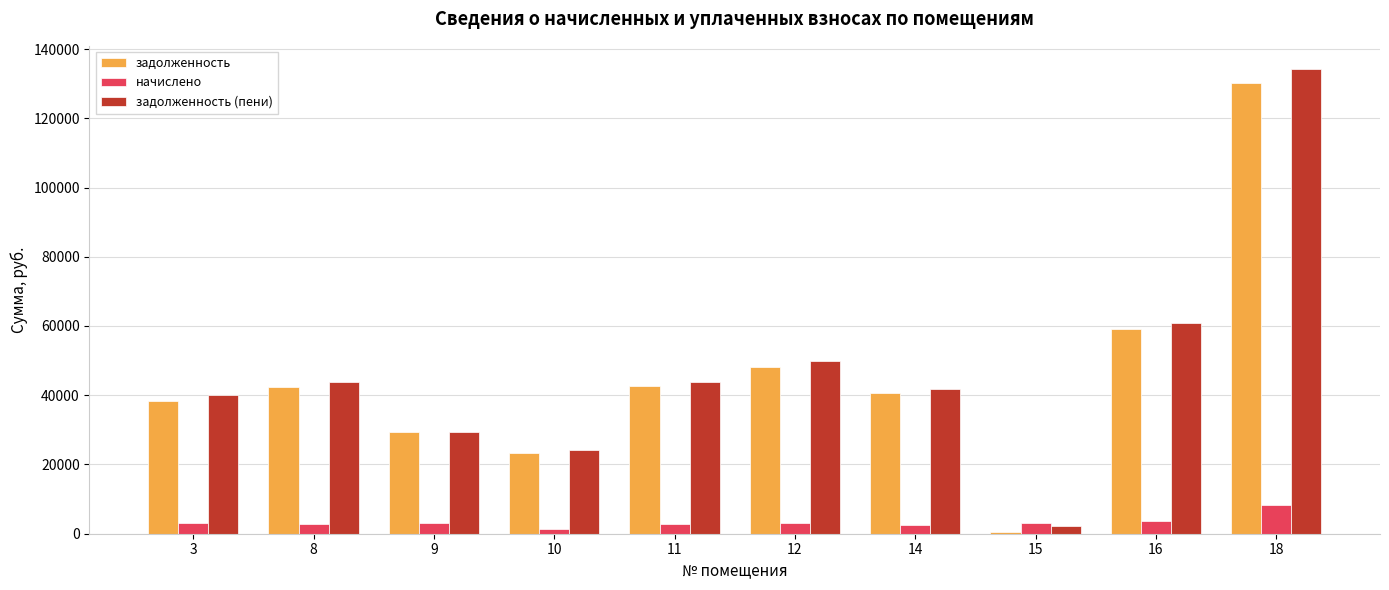

What is the smallest value displayed?

573.0